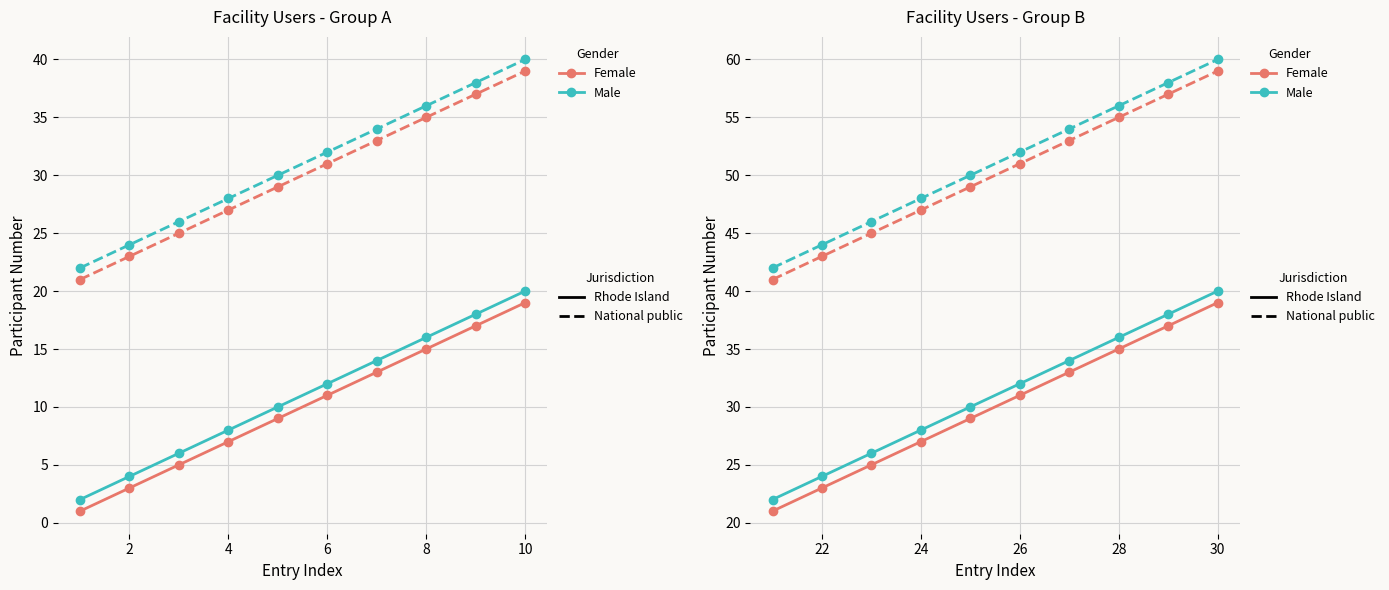

What are all the series names shown in the legend?

Female (Rhode Island), Male (Rhode Island), Female (National public), Male (National public)